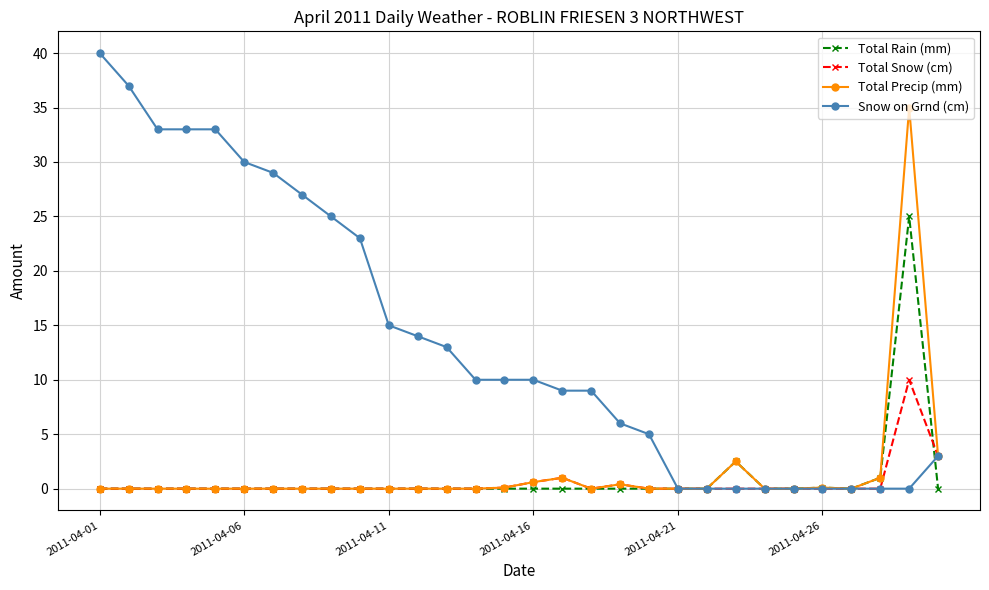

Which series has the largest range (max minus min)?

Snow on Grnd (cm)